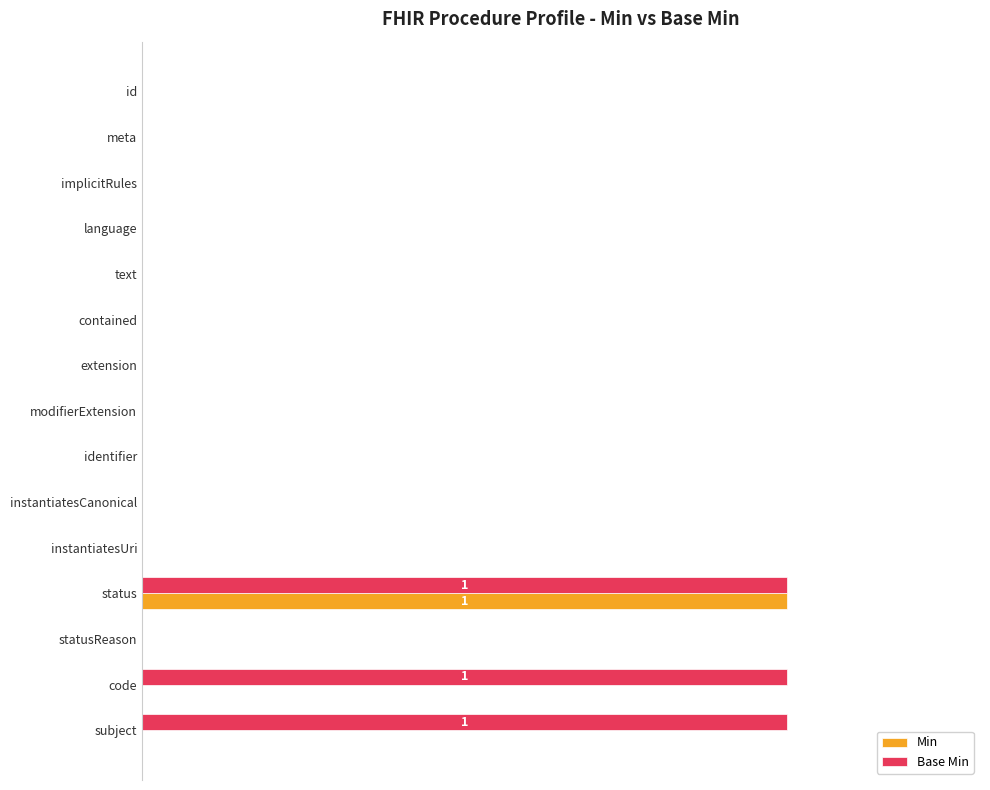

What are all the series names shown in the legend?

Min, Base Min